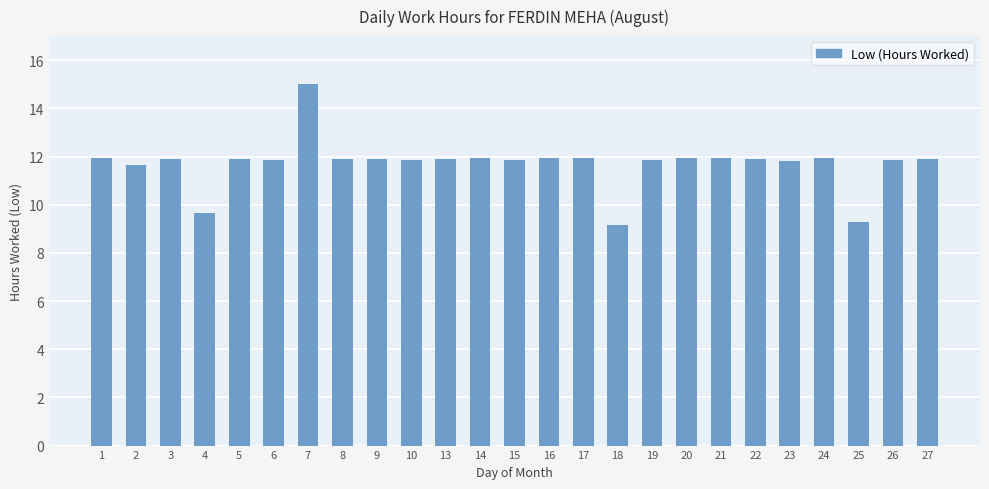

How many bars are there in total?

25